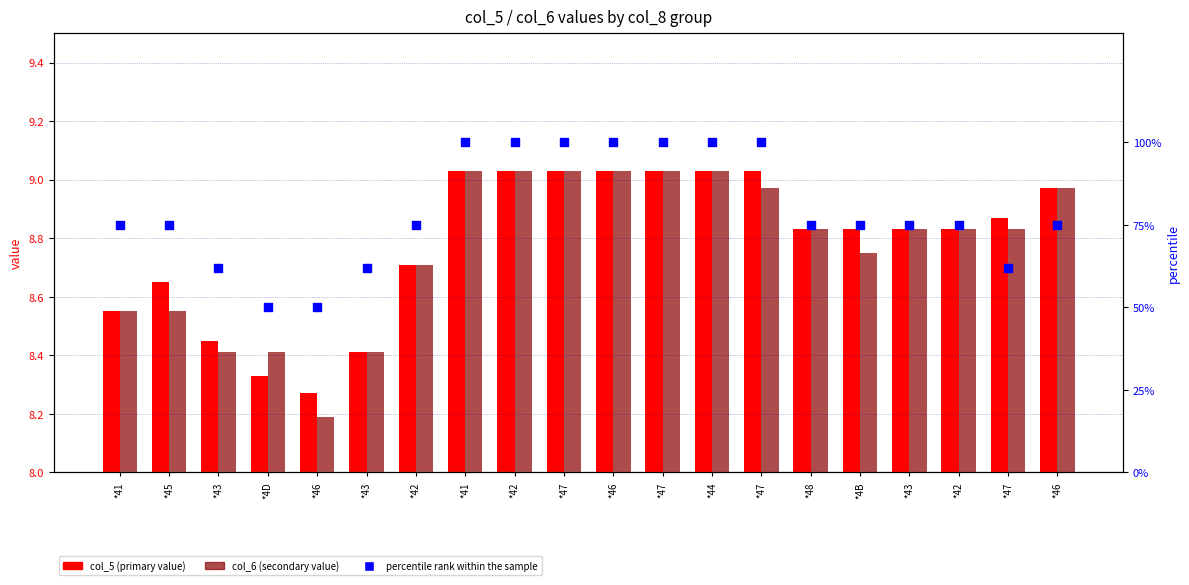

What is the total value across all series at *42?

92.4